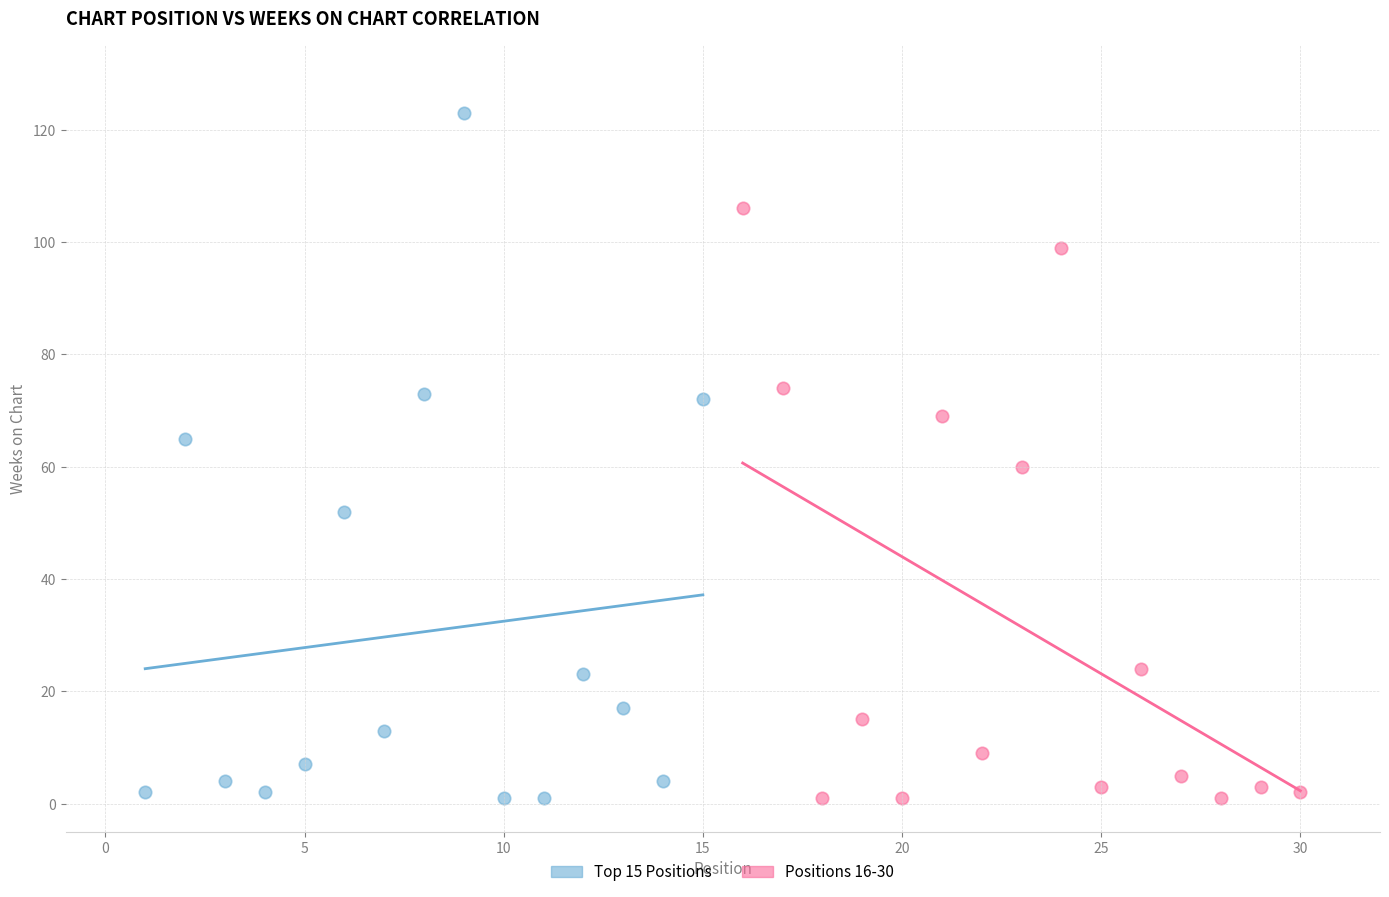

Which series has the largest Y range (max minus min)?

Top 15 Positions